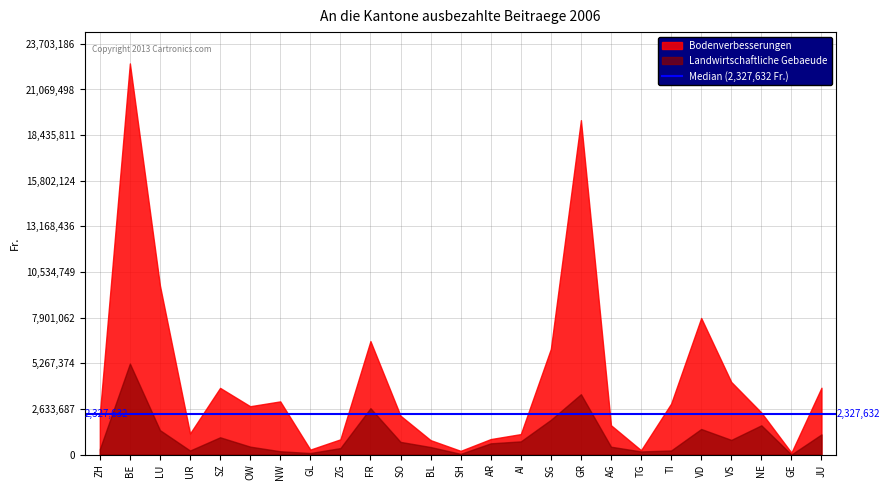

What is the label of the 1st point from the right?

JU